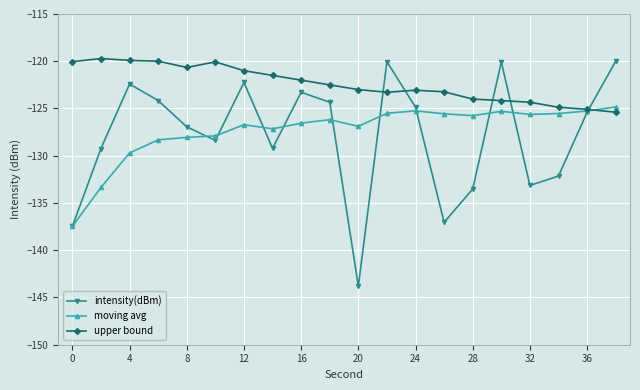

What is the value of the intensity(dBm) point at the 15th from the left?

-133.5